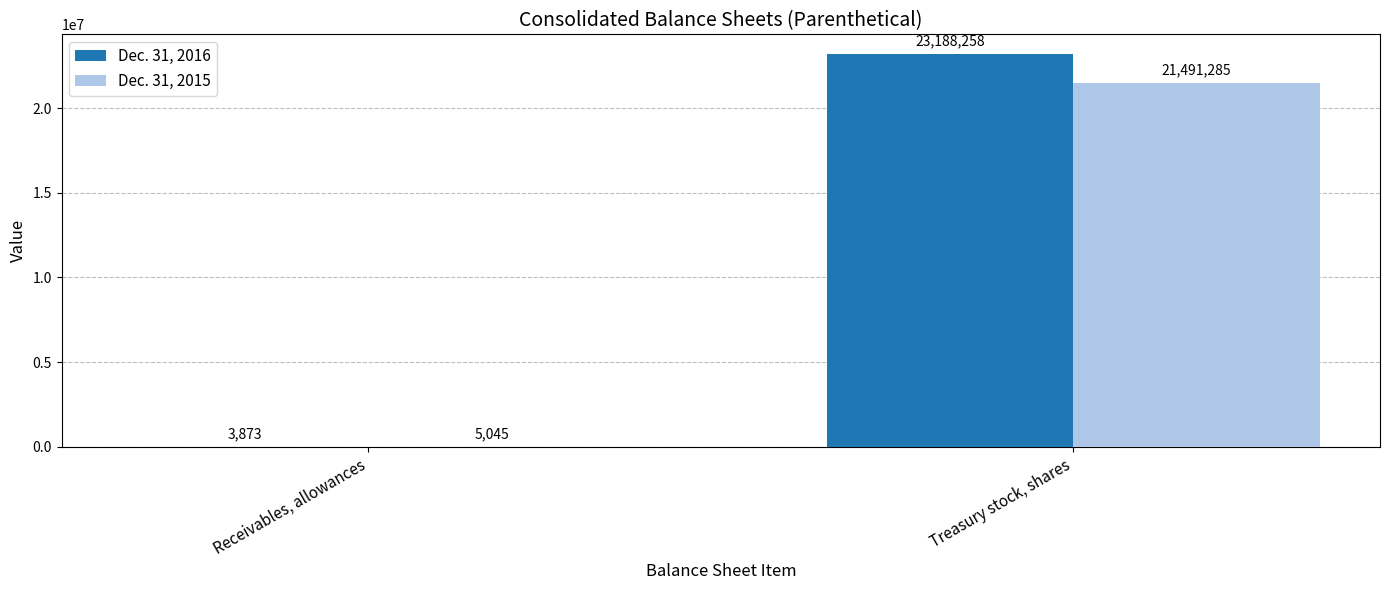

Reading left to right, list all the values displayed in this chart.

Dec. 31, 2016: Receivables, allowances=3873	Treasury stock, shares=23188258
Dec. 31, 2015: Receivables, allowances=5045	Treasury stock, shares=21491285